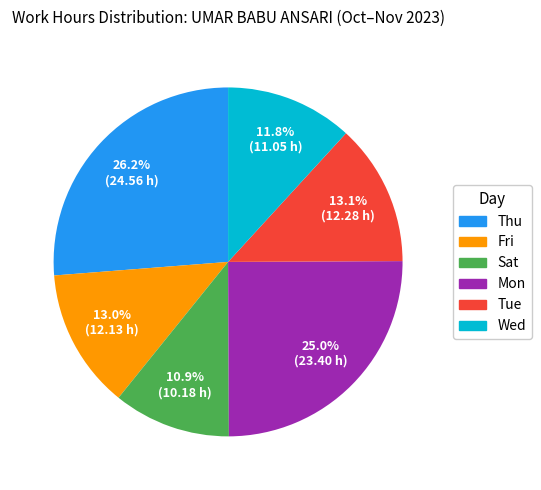

Is there a majority slice in this chart?

No